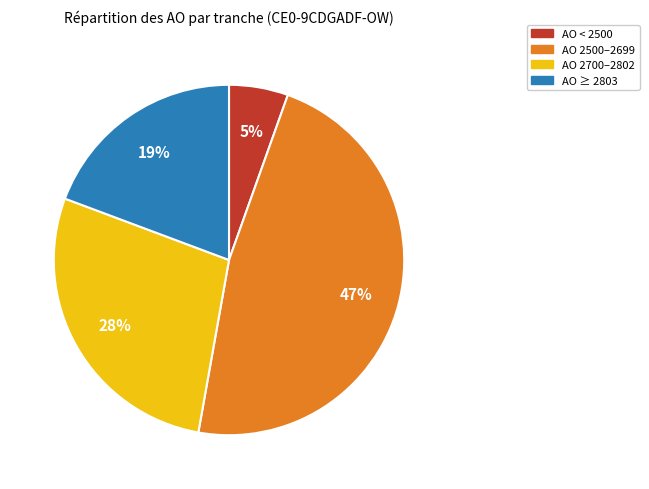

Does any single category account for the majority?

No